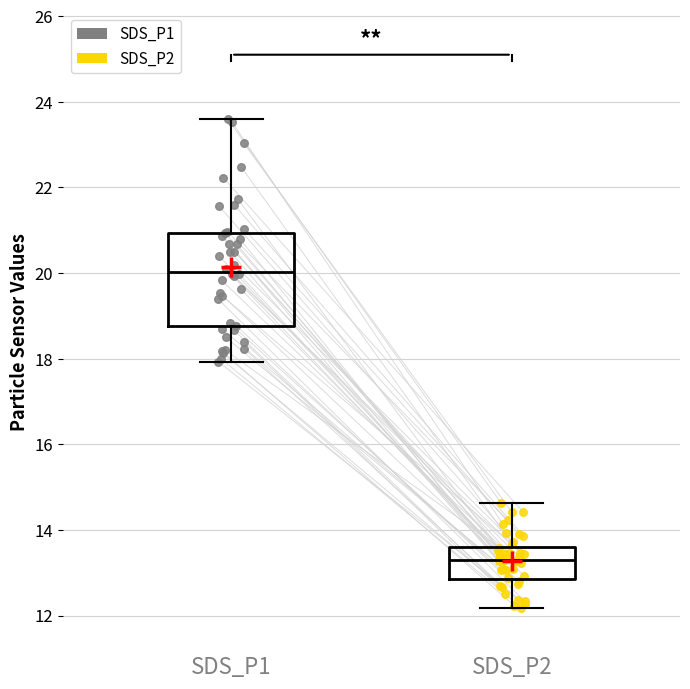

Reading left to right, transcribe this box plot: for each box, give where its median line is, the range the box spans, and where its two whiskers end, as read against the y-axis. The values are not printed on the chart, so give them approximately, as read against the axis.

SDS_P1: median 20.0, box 18.8 to 21.0, whiskers 18.0 to 23.6
SDS_P2: median 13.4, box 12.8 to 13.6, whiskers 12.2 to 14.6